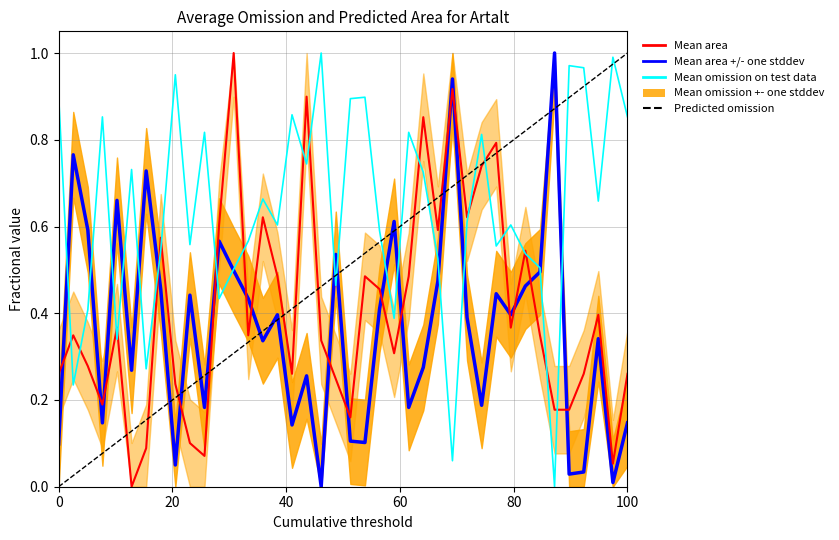

Reading left to right, transcribe all the data shown in this chart.

Mean area +/- one stddev: 0.1	0.8	0.6	0.1	0.7	0.3	0.7	0.5	0.1	0.4	0.2	0.6	0.5	0.4	0.3	0.4	0.1	0.3	0.0	0.5	0.1	0.1	0.4	0.6	0.2	0.3	0.5	0.9	0.4	0.2	0.4	0.4	0.5	0.5	1.0	0.0	0.0	0.3	0.0	0.1
Mean area: 0.3	0.3	0.3	0.2	0.4	0.0	0.1	0.6	0.2	0.1	0.1	0.6	1.0	0.3	0.6	0.5	0.3	0.9	0.3	0.2	0.2	0.5	0.5	0.3	0.5	0.9	0.6	0.9	0.6	0.7	0.8	0.4	0.5	0.3	0.2	0.2	0.3	0.4	0.1	0.3
Mean omission on test data: 0.9	0.2	0.4	0.9	0.3	0.7	0.3	0.5	0.9	0.6	0.8	0.4	0.5	0.6	0.7	0.6	0.9	0.7	1.0	0.5	0.9	0.9	0.6	0.4	0.8	0.7	0.5	0.1	0.6	0.8	0.6	0.6	0.5	0.5	0.0	1.0	1.0	0.7	1.0	0.9
Predicted omission: 0.0	0.0	0.1	0.1	0.1	0.1	0.2	0.2	0.2	0.2	0.3	0.3	0.3	0.3	0.4	0.4	0.4	0.4	0.5	0.5	0.5	0.5	0.6	0.6	0.6	0.6	0.7	0.7	0.7	0.7	0.8	0.8	0.8	0.8	0.9	0.9	0.9	0.9	1.0	1.0